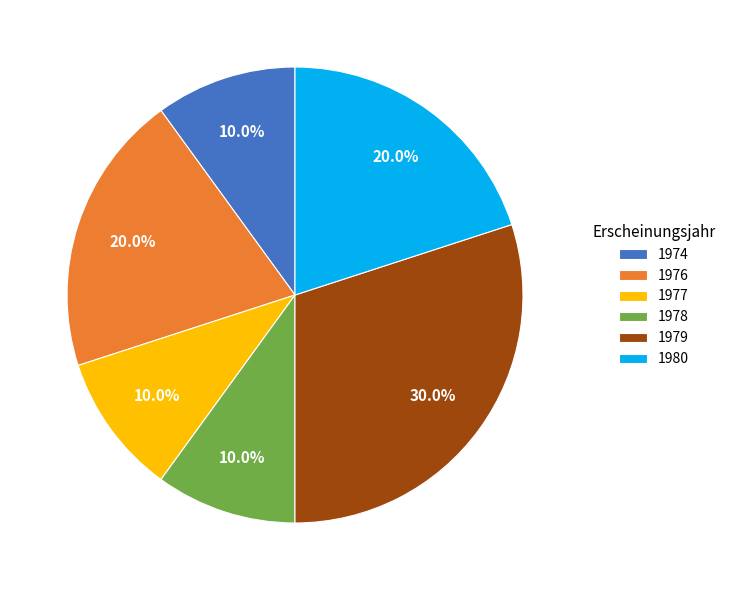

Which has a higher value, 1978 or 1980?

1980